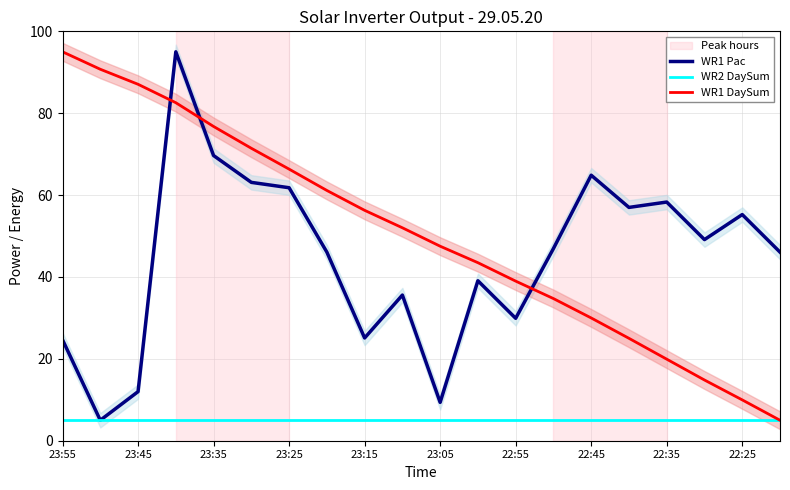

What is the lowest value of the WR1 DaySum series?

5.0